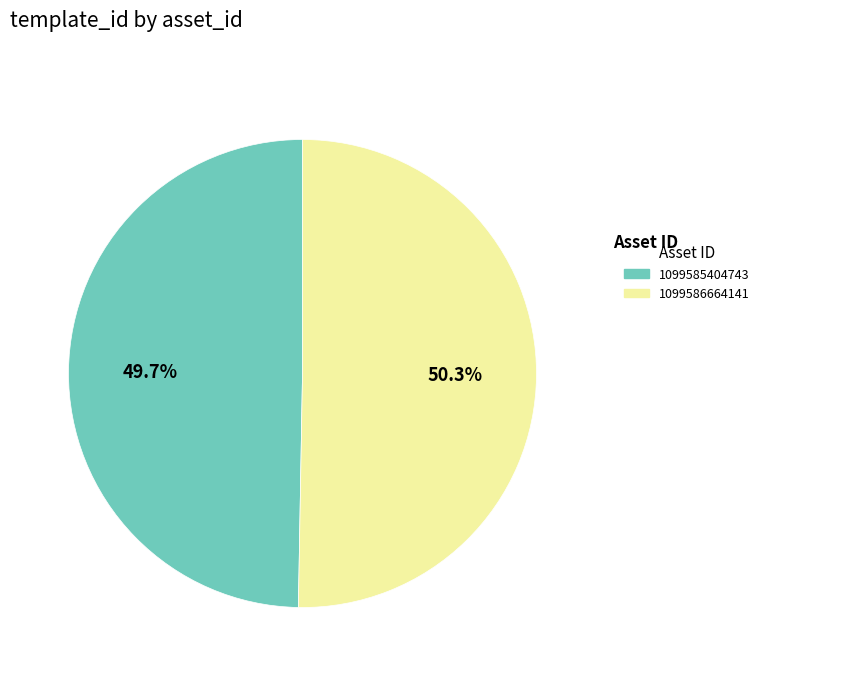

Does any single category account for the majority?

Yes